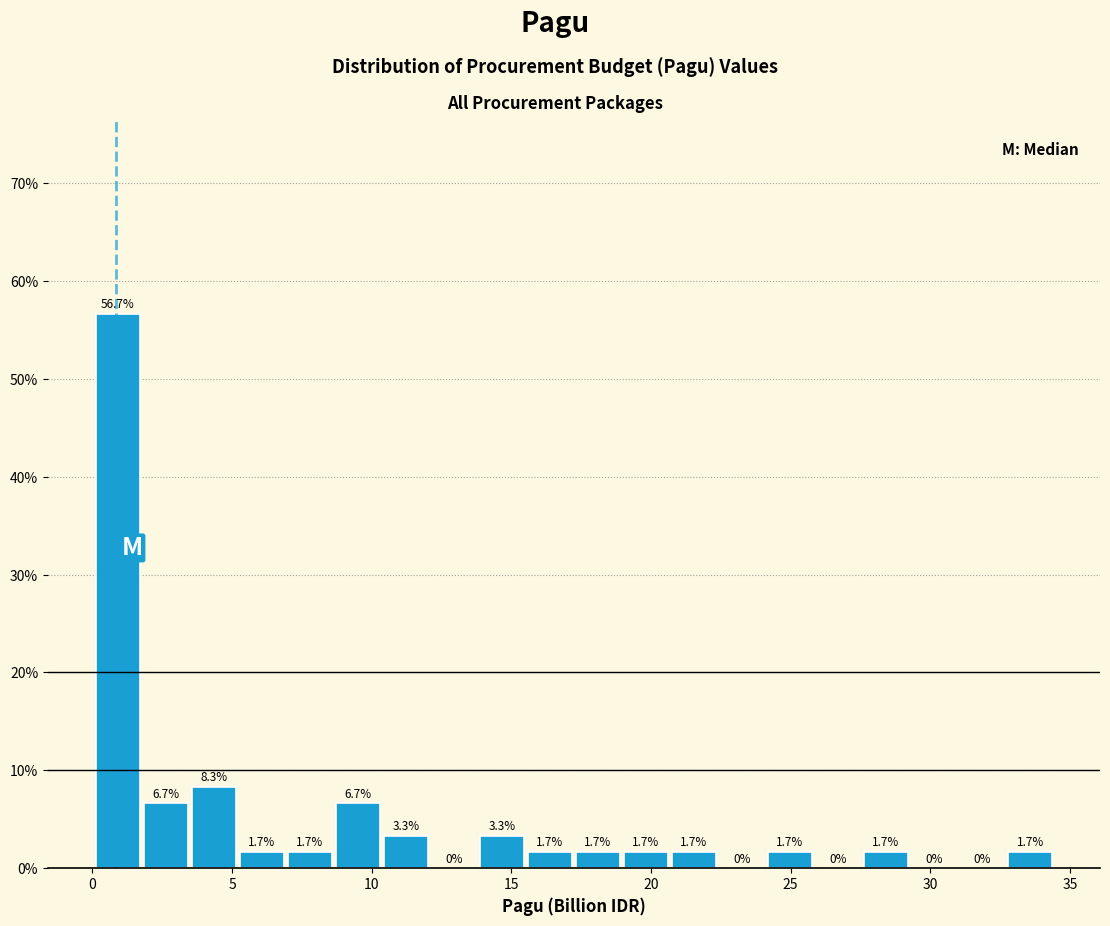

Around what value on the x-axis is the tallest bar? Give the approximate position of its centre, as read against the axis.

1.0